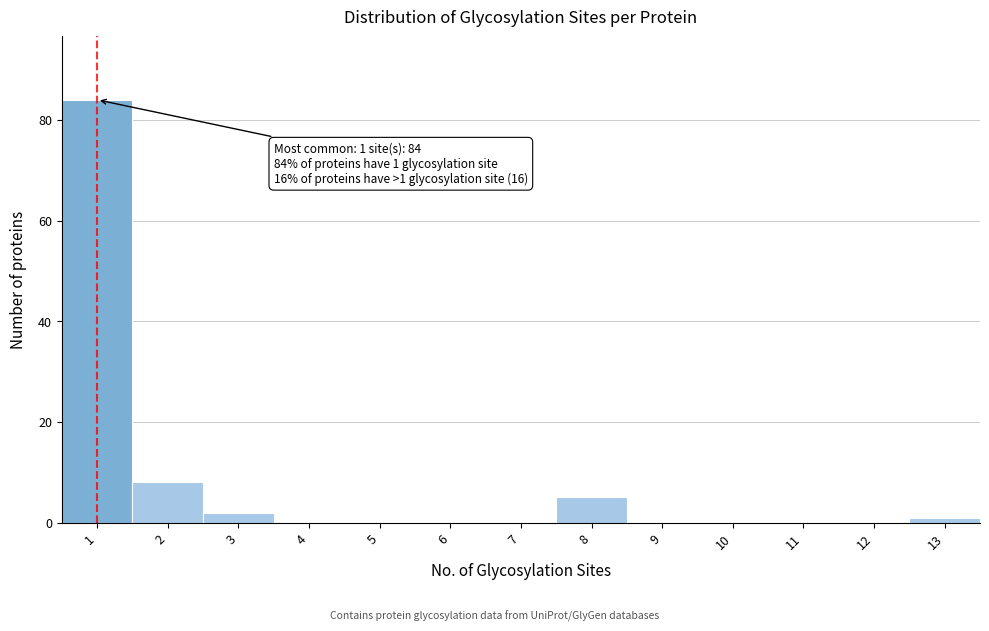

Reading left to right, transcribe all the data shown in this chart.

1=84	2=8	3=2	4=0	5=0	6=0	7=0	8=5	9=0	10=0	11=0	12=0	13=1